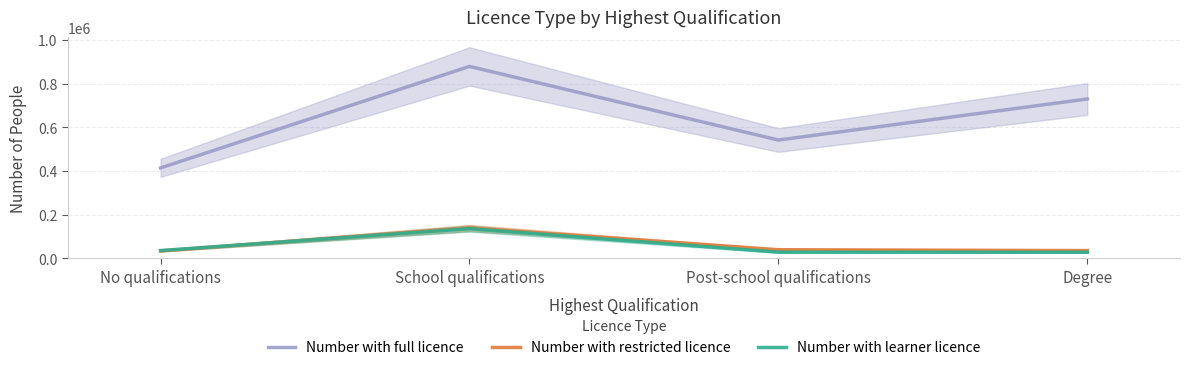

What is the difference between the maximum and minimum values in the Number with restricted licence series?

105318